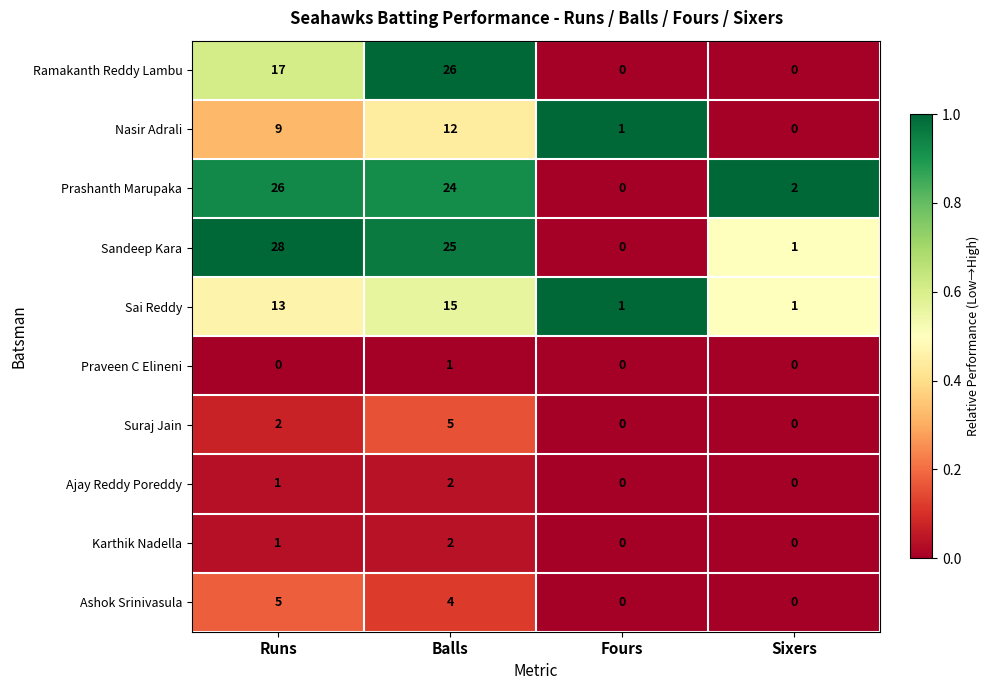

Is it true that Sai Reddy equals 1 at Sixers?

True